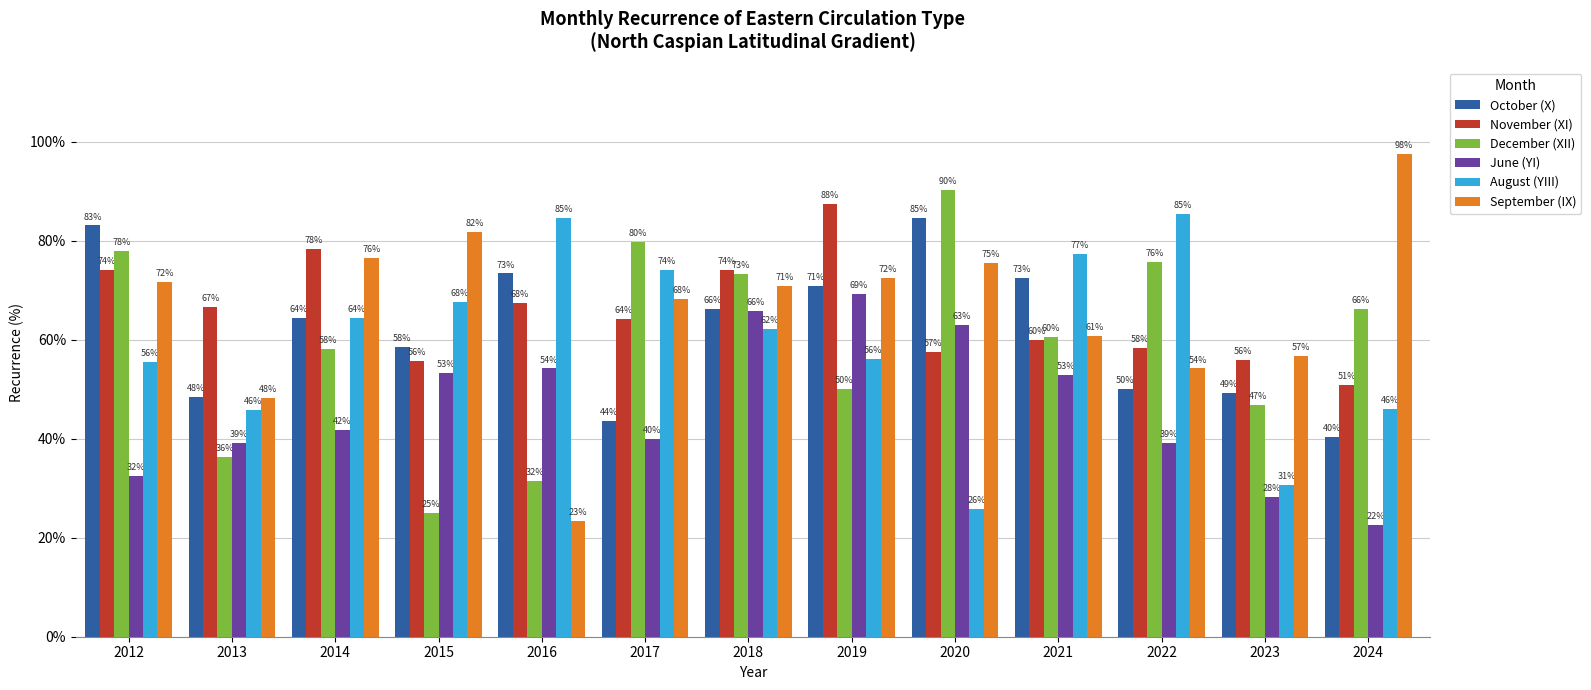

How many data points in November (XI) are less than 64?

6